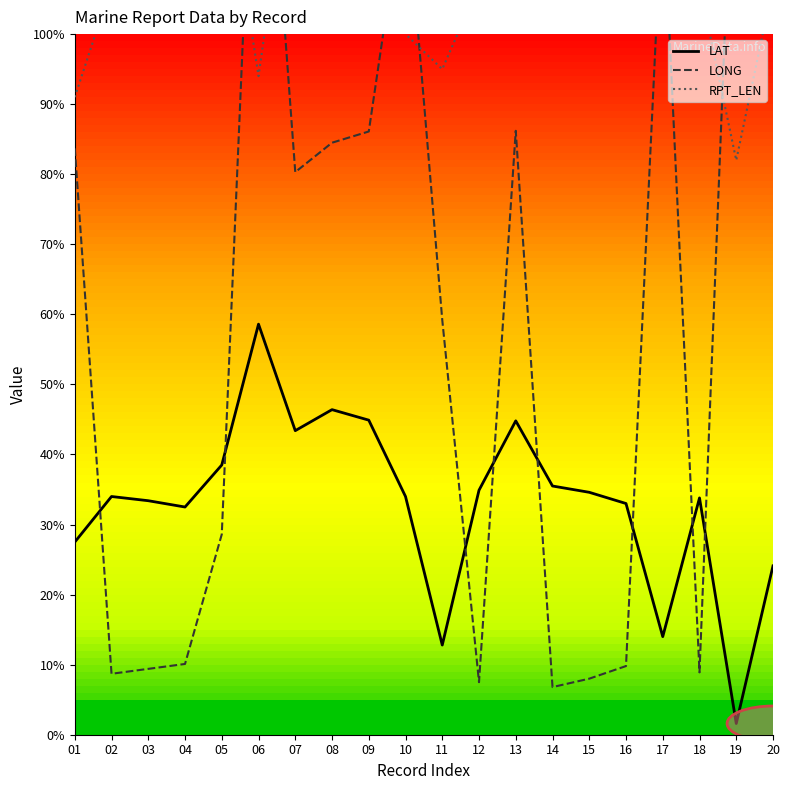

What are all the series names shown in the legend?

LAT, LONG, RPT_LEN